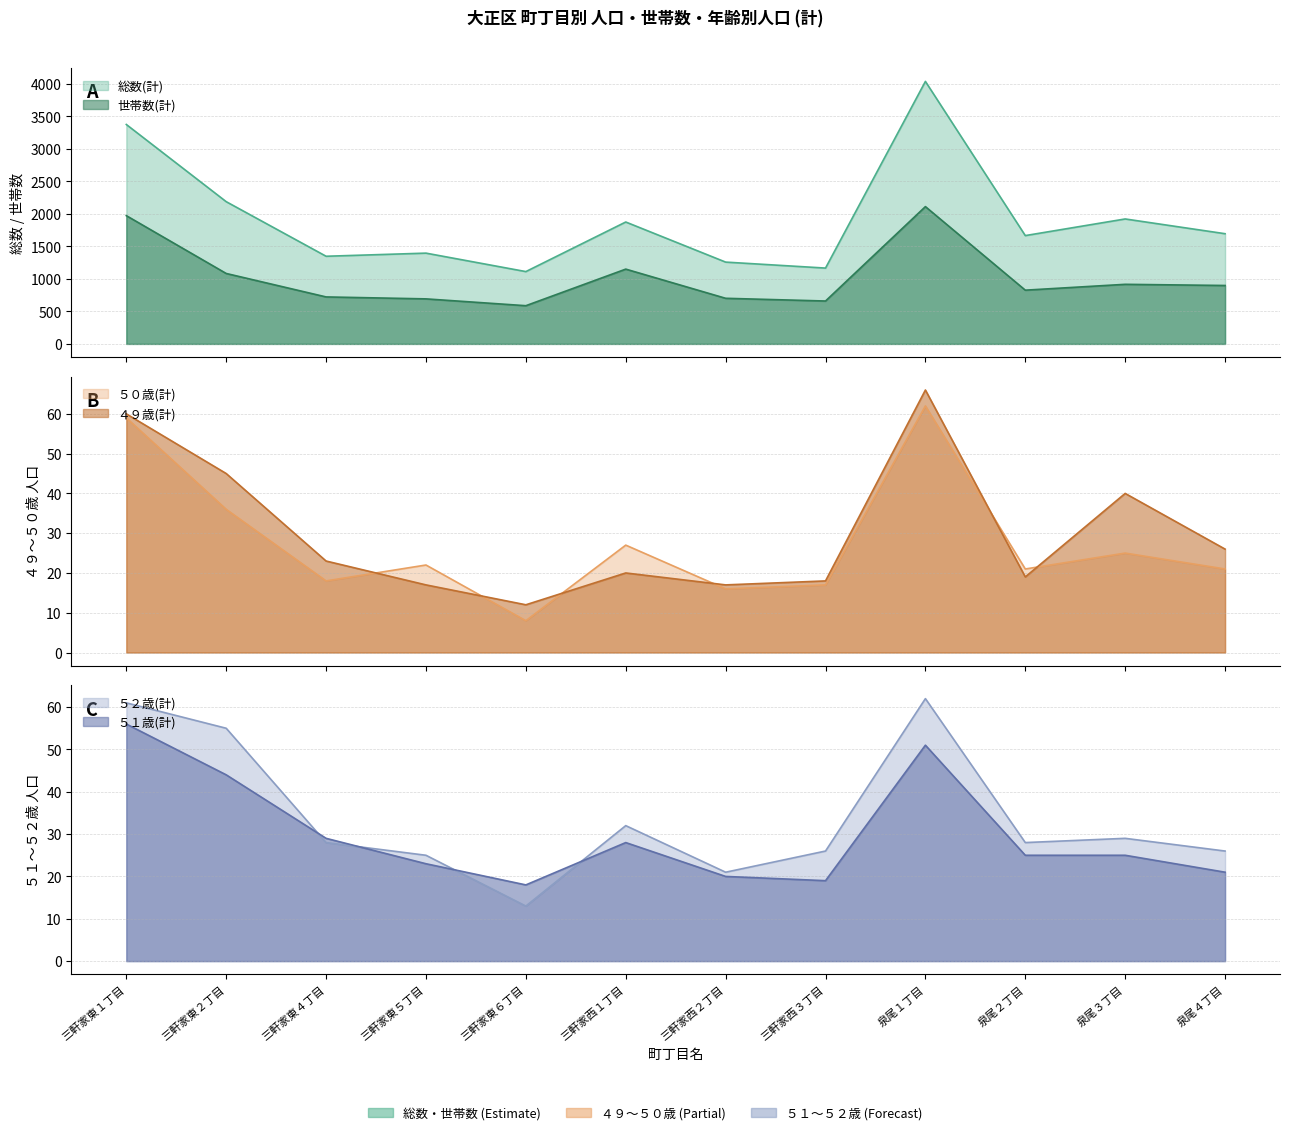

Read the ５２歳(計) value at 泉尾３丁目, to the nearest 5.

30